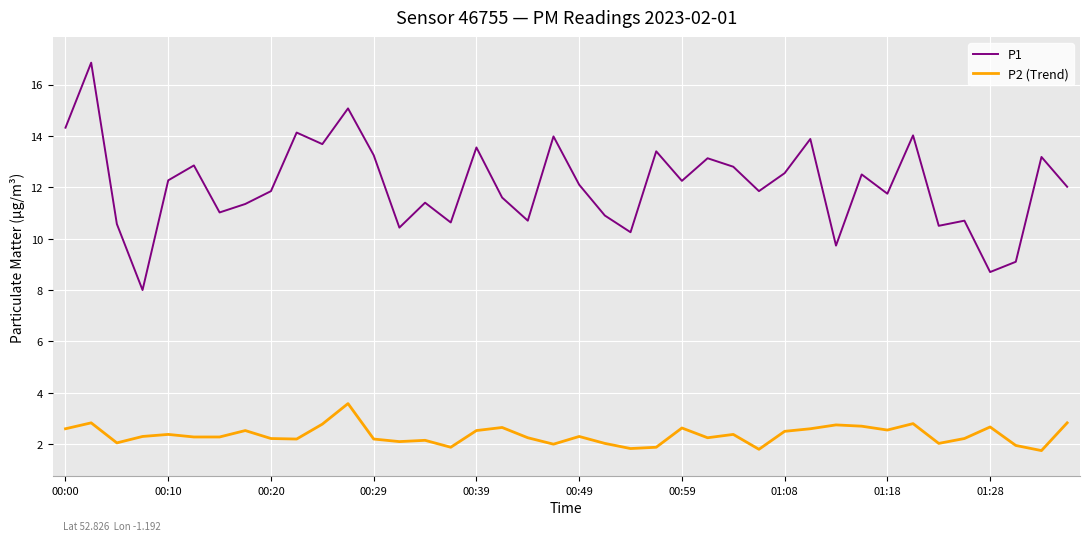

List the series in order of their peak value, lowest first.

P2 (Trend), P1